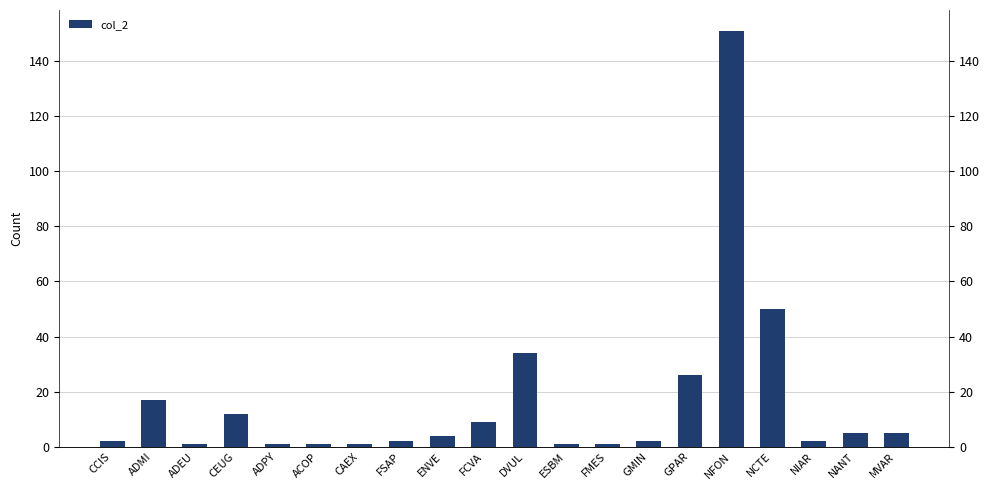

Reading left to right, transcribe all the data shown in this chart.

2	17	1	12	1	1	1	2	4	9	34	1	1	2	26	151	50	2	5	5